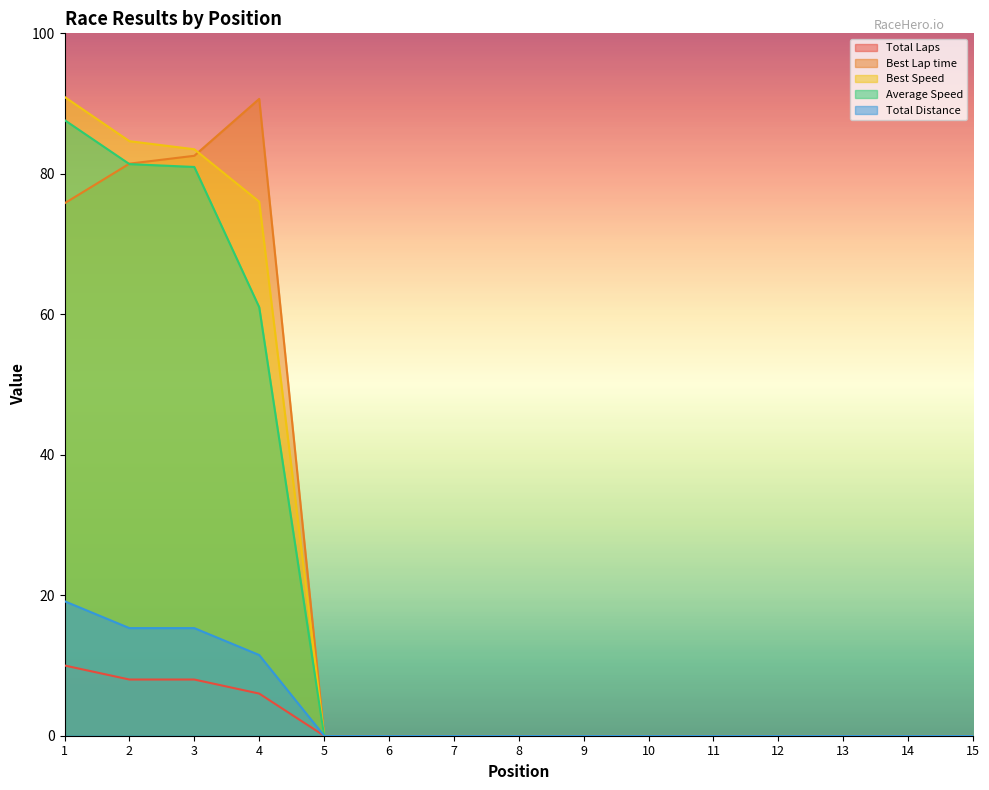

What are all the series names shown in the legend?

Total Laps, Best Lap time, Best Speed, Average Speed, Total Distance